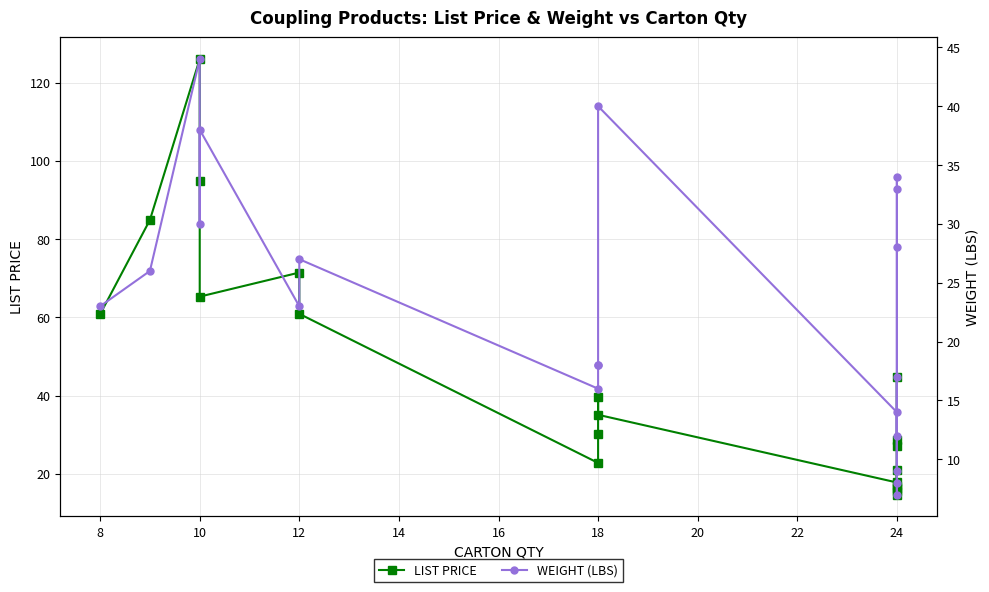

Does the chart have visible grid lines?

Yes